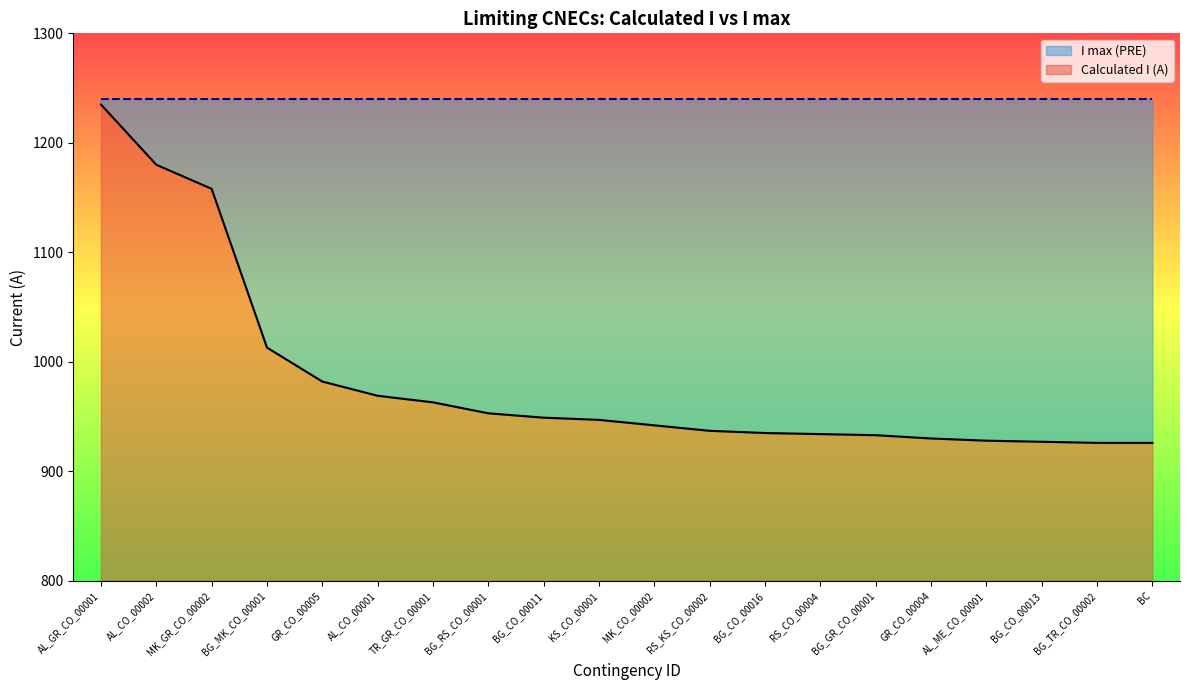

The value at RS_KS_CO_00002 is 937. True or false?

True